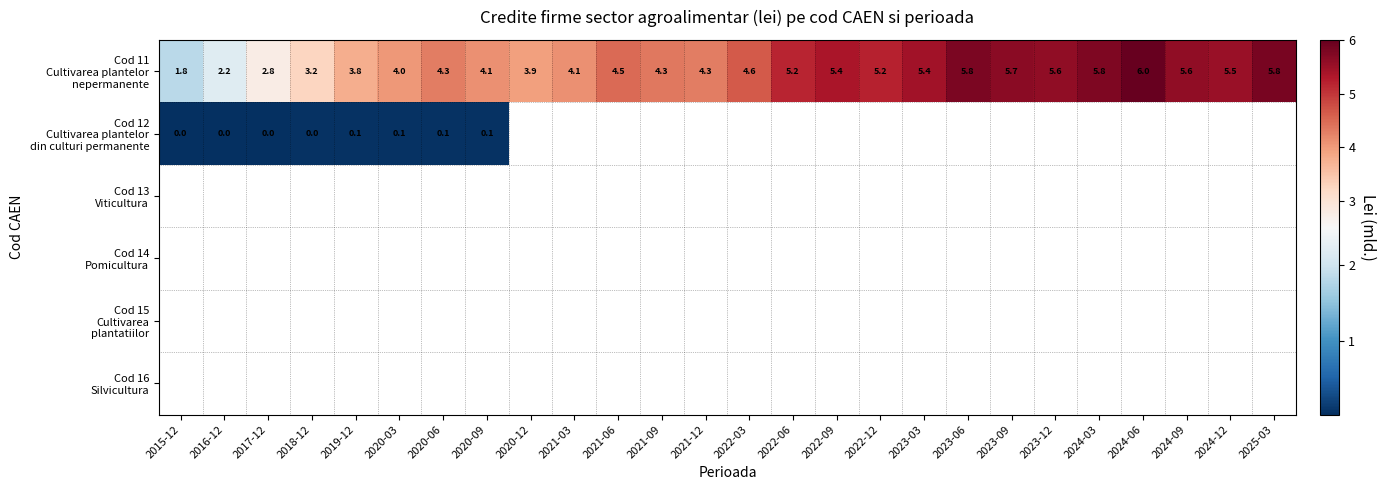

What is the difference between the highest and lowest values at 2016-12?

2.2